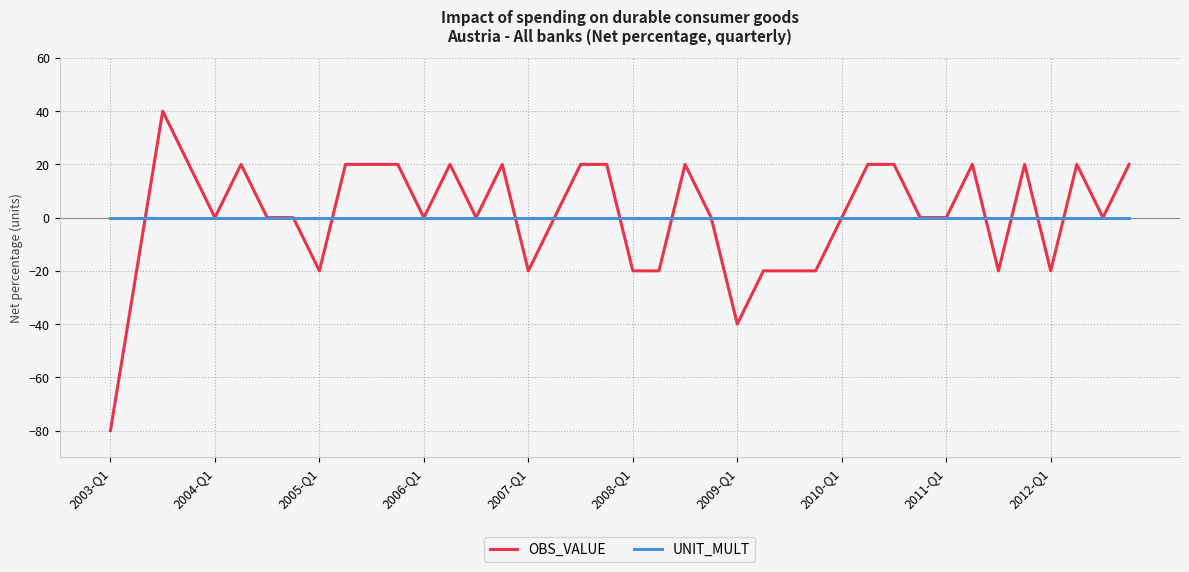

Which series has the widest spread of values?

OBS_VALUE